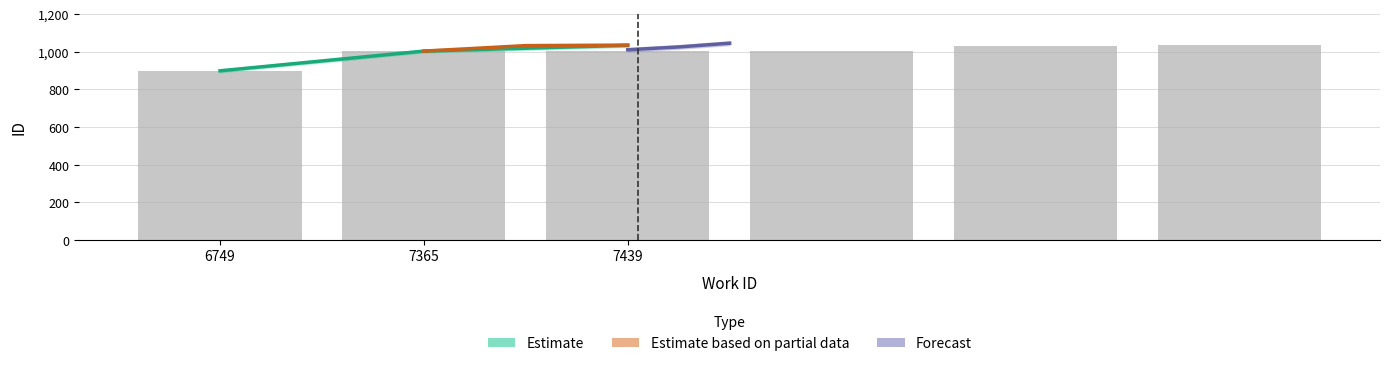

The value of Estimate at 6749 is 1589.0. True or false?

False